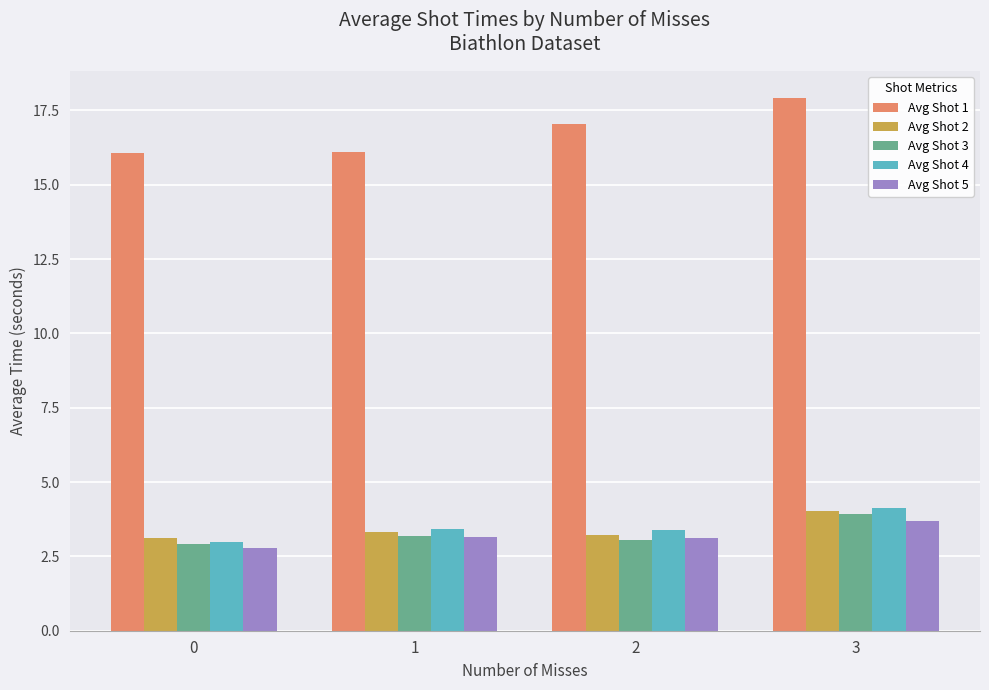

What is the difference between the maximum and second lowest values in the Avg Shot 4 series?

0.7